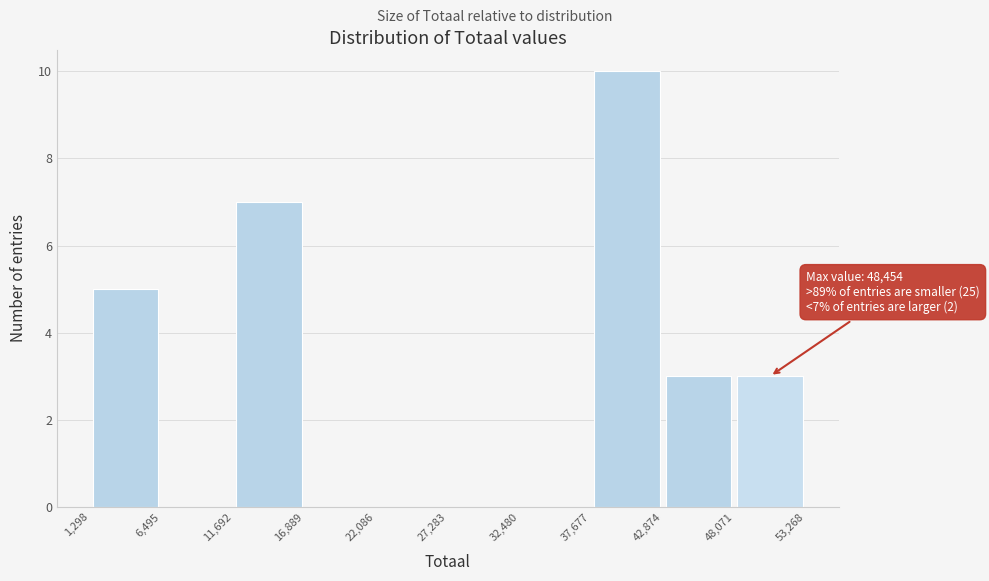

Over which range of the x-axis is the bar tallest?

37,677 to 42,874